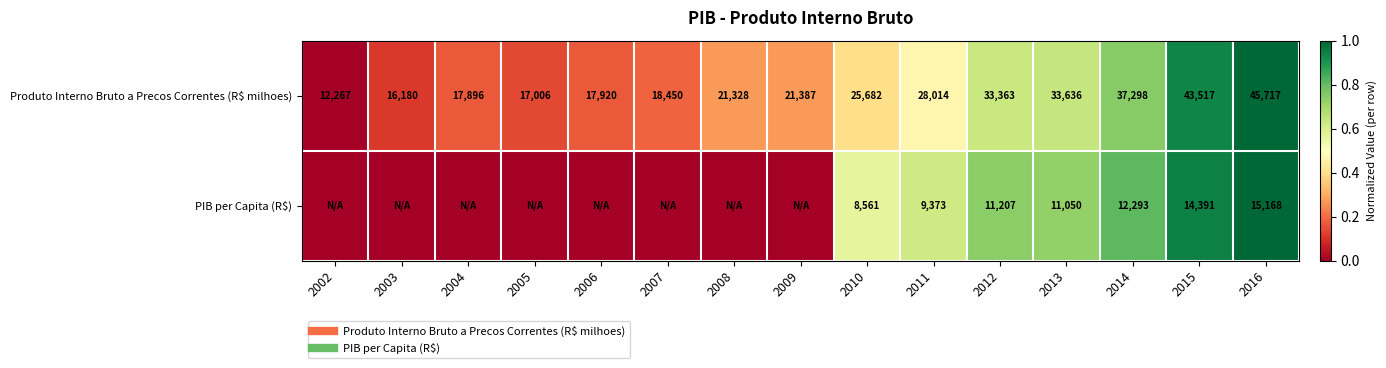

Which series has the widest spread of values?

Produto Interno Bruto a Precos Correntes (R$ milhoes)